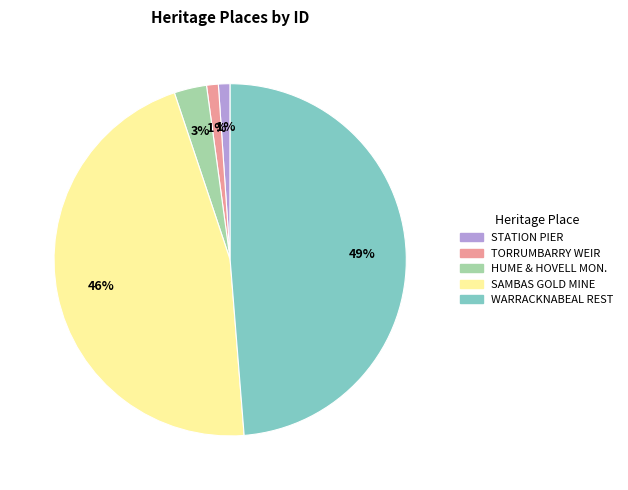

To the nearest percent, what is the average slice percentage?

20%